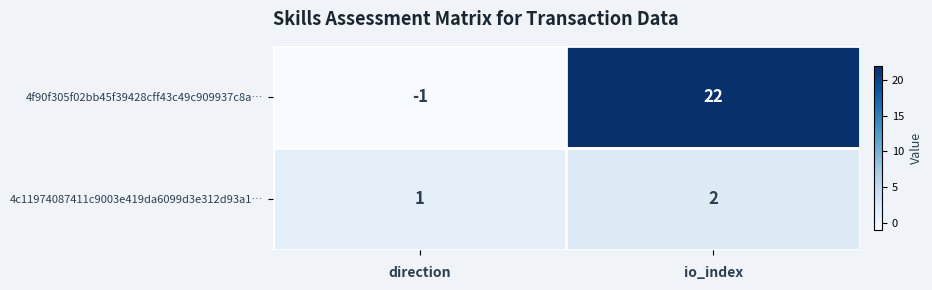

What is the sum of the 4c11974087411c9003e419da6099d3e312d93a1… values at direction and io_index?

3